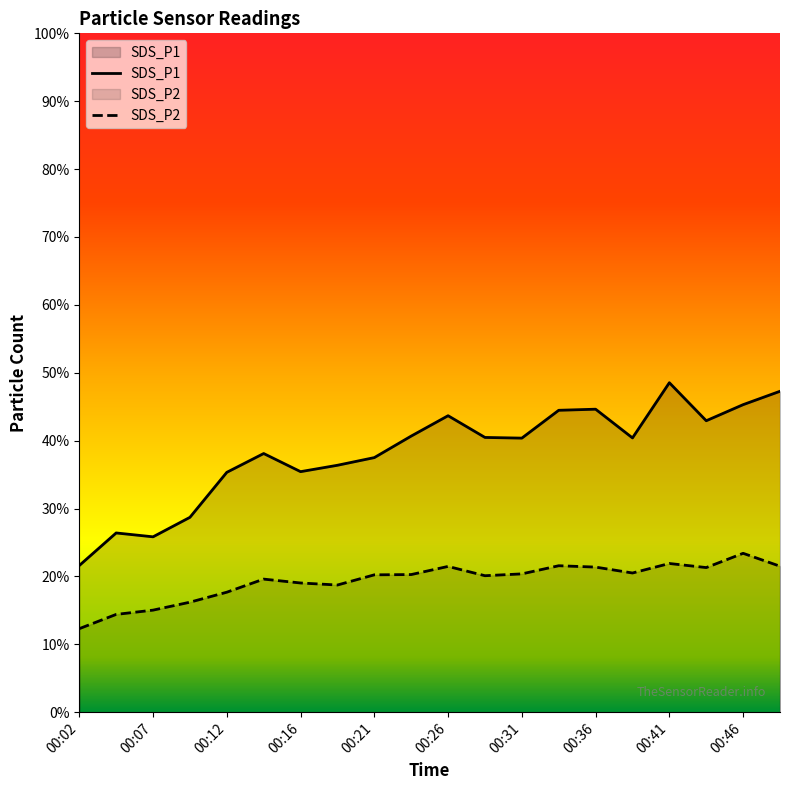

What is the sum of all SDS_P1 values?

764.0